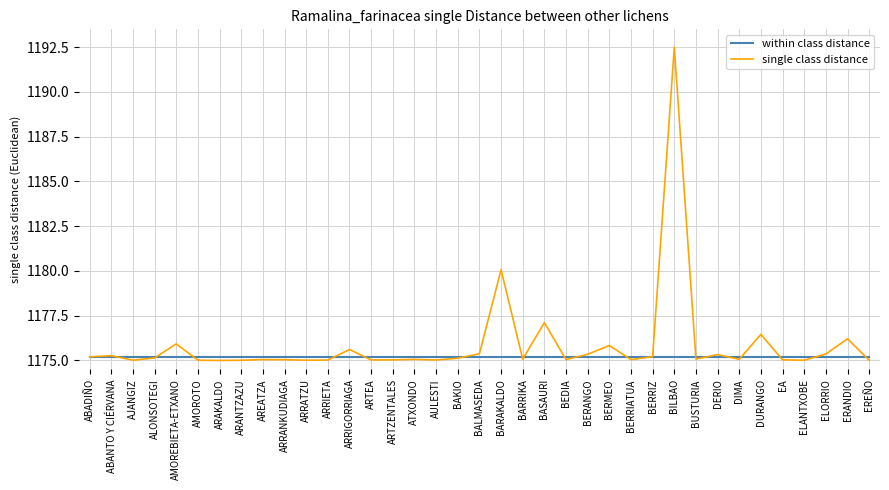

Which series has the widest spread of values?

single class distance